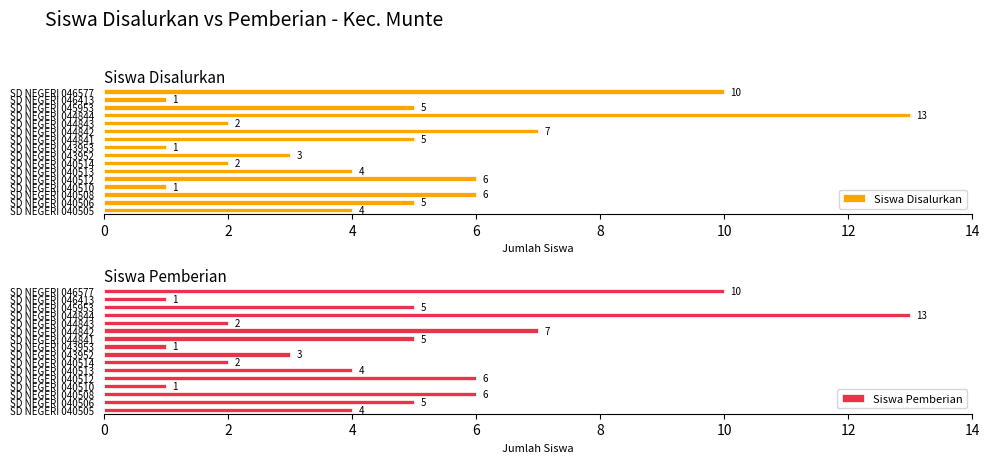

Reading left to right, list all the values displayed in this chart.

Siswa Disalurkan: 4	5	6	1	6	4	2	3	1	5	7	2	13	5	1	10
Siswa Pemberian: 4	5	6	1	6	4	2	3	1	5	7	2	13	5	1	10